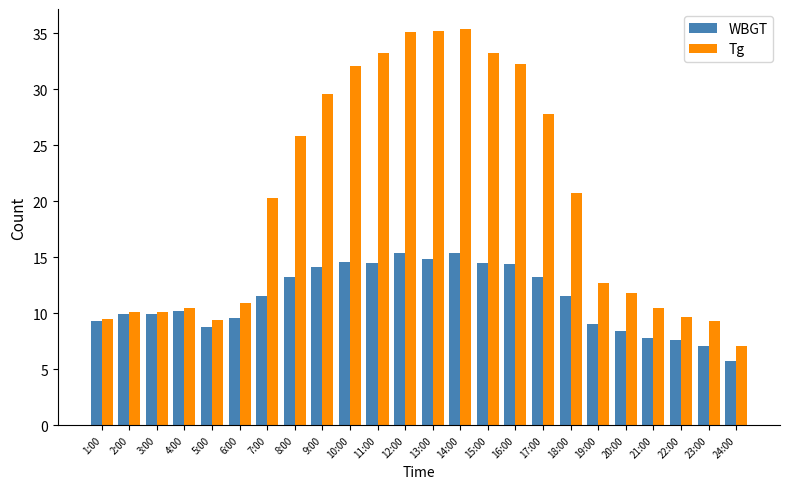

What is the difference between the maximum and minimum values in the Tg series?

28.3